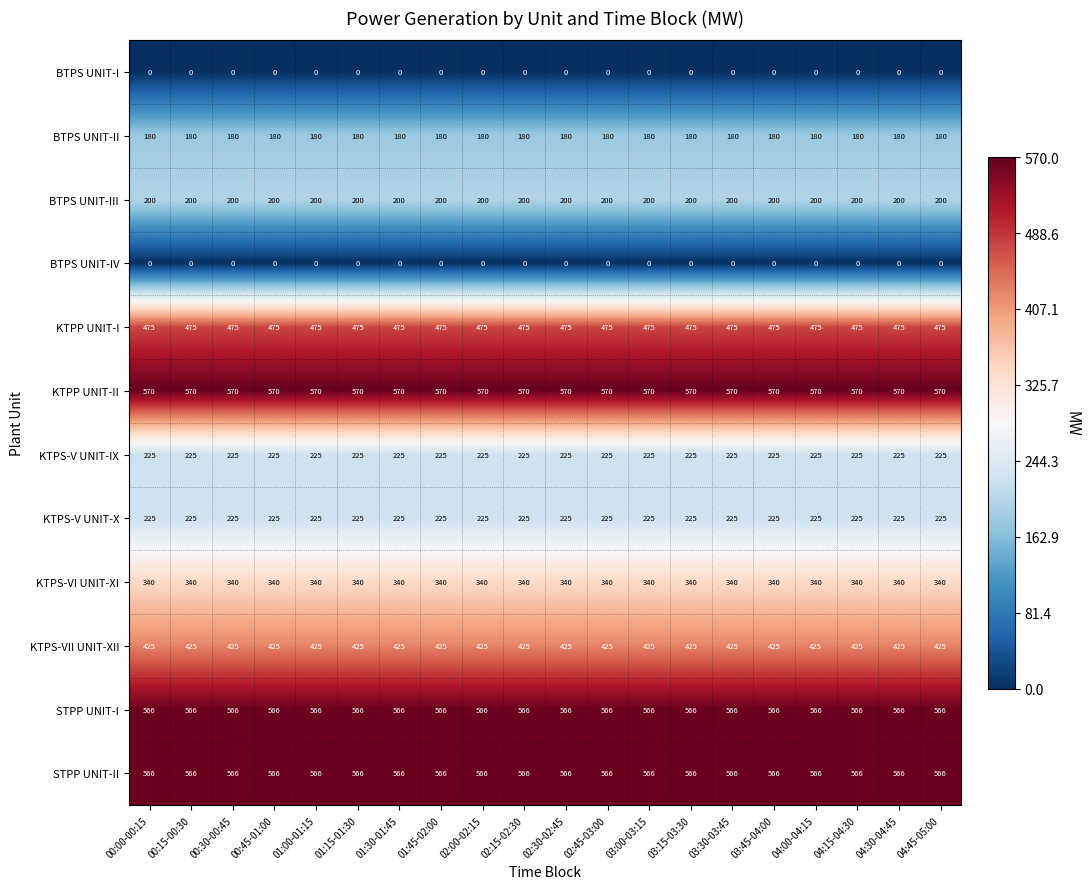

What is the approximate value of KTPS-V UNIT-IX at 03:00-03:15?

225